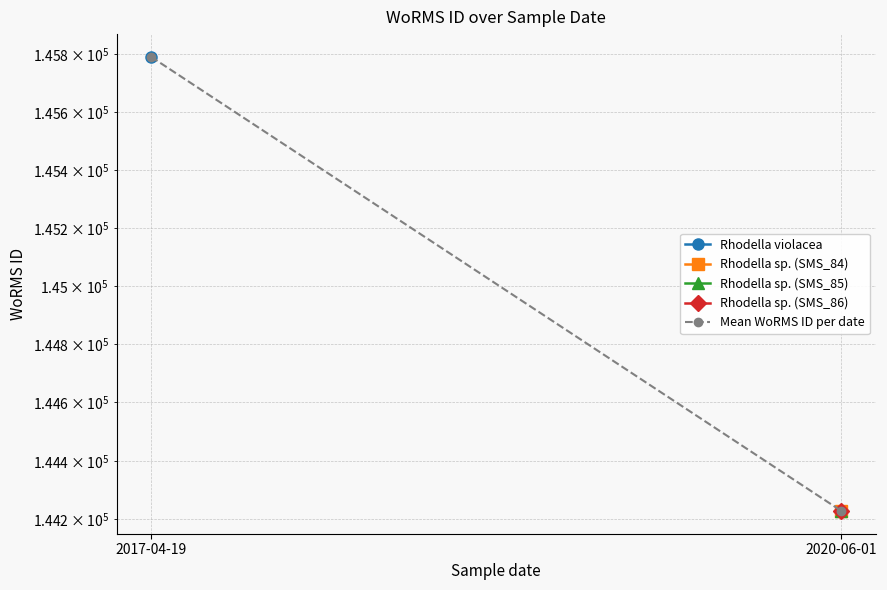

What is the greatest value displayed?

145790